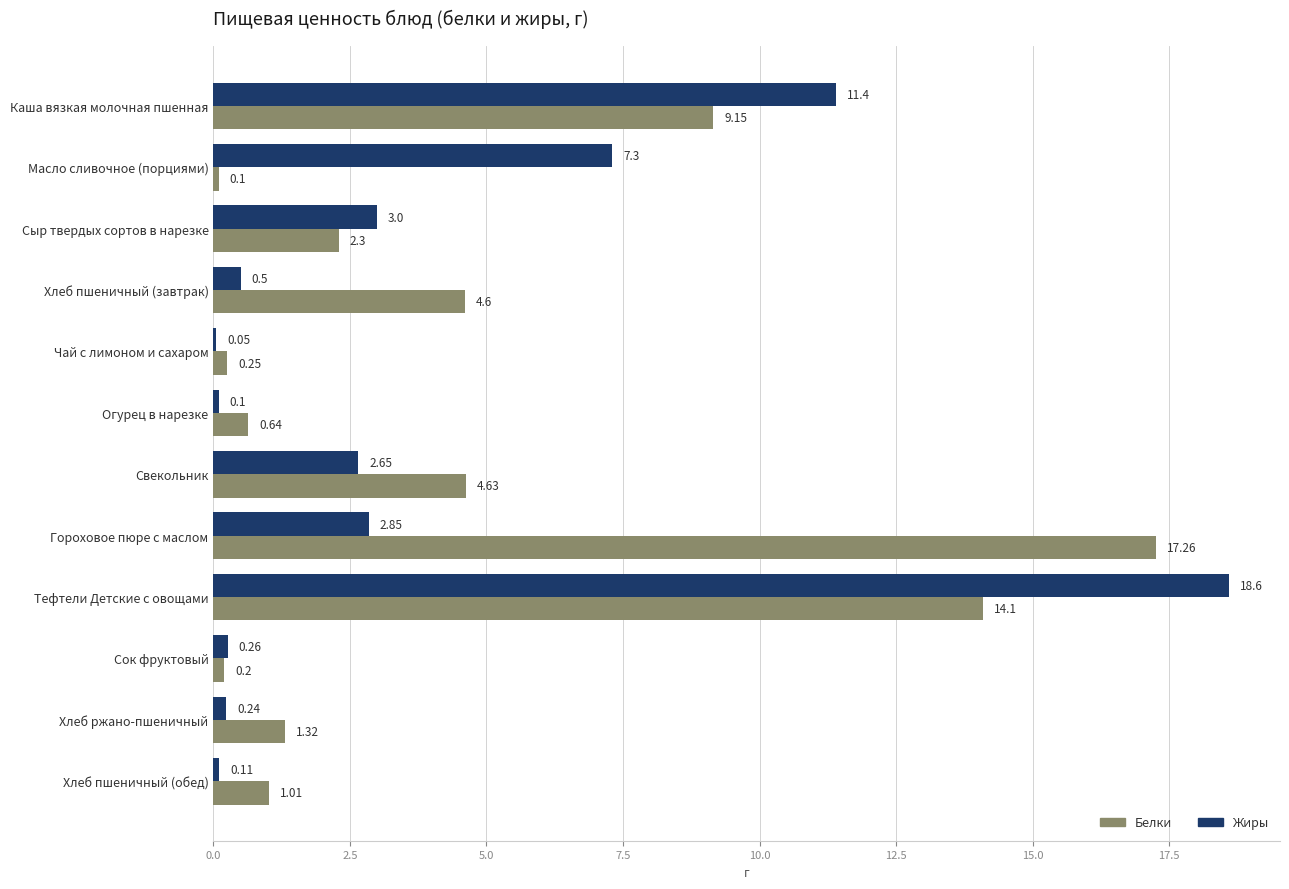

Which category has the highest value across all series?

Тефтели Детские с овощами